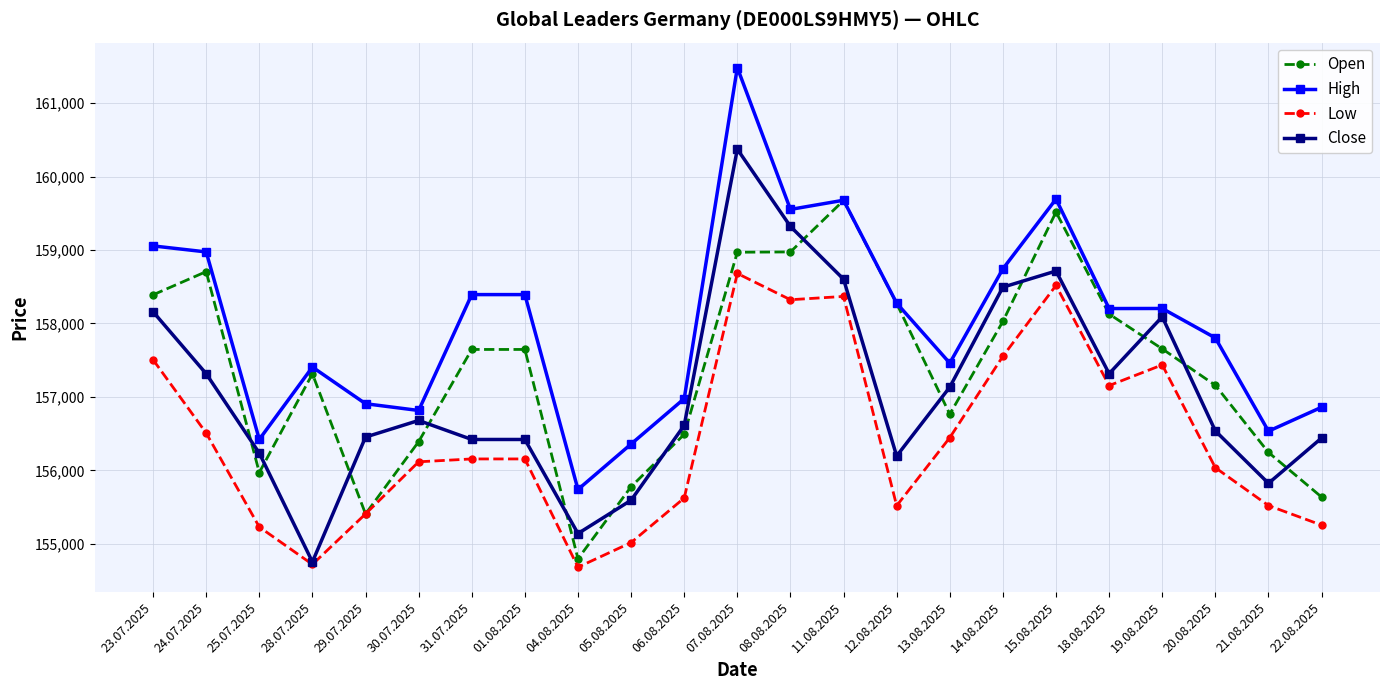

List the series in order of their overall mean, lowest first.

Low, Close, Open, High